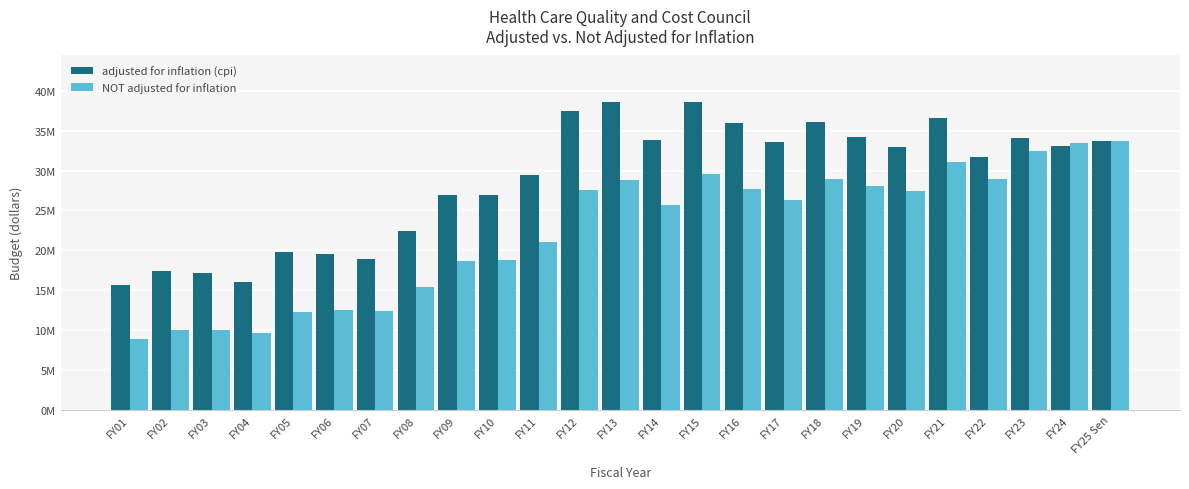

What are all the series names shown in the legend?

adjusted for inflation (cpi), NOT adjusted for inflation